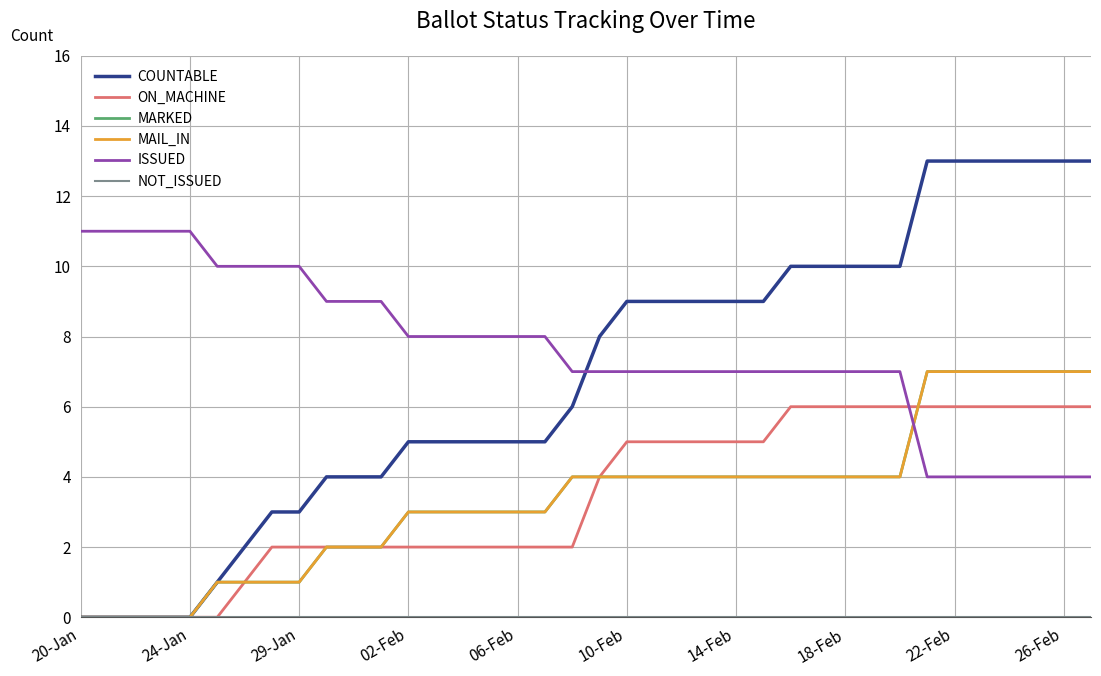

Does the chart display data point markers on the line(s)?

No